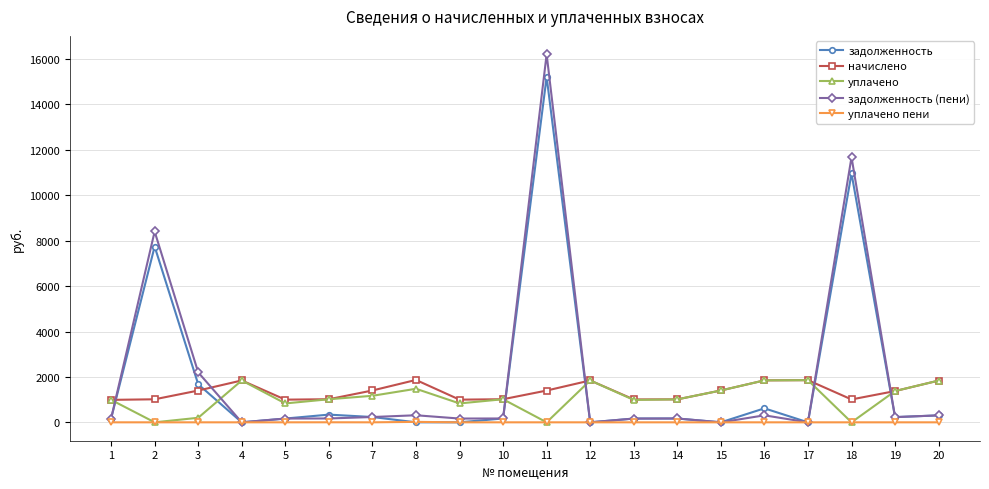

How many lines are shown in the chart?

5